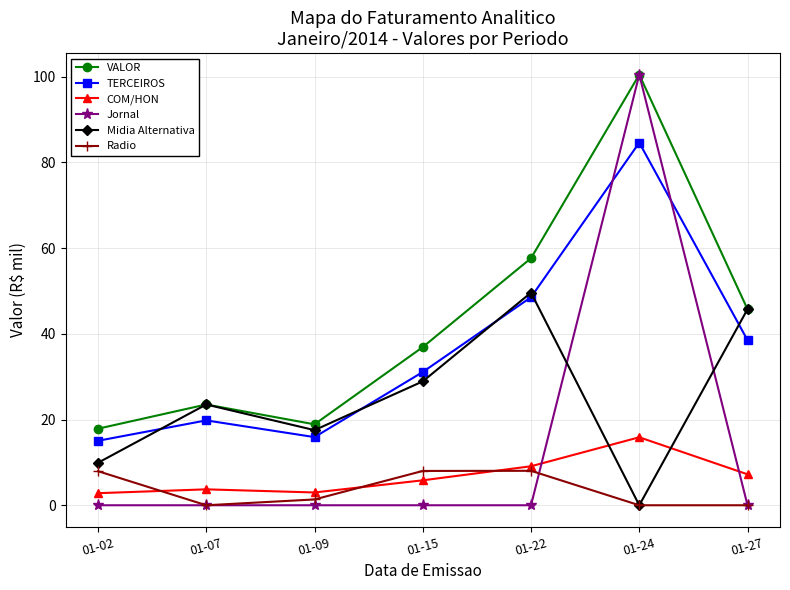

How many interior local peaks does the Midia Alternativa series have?

2